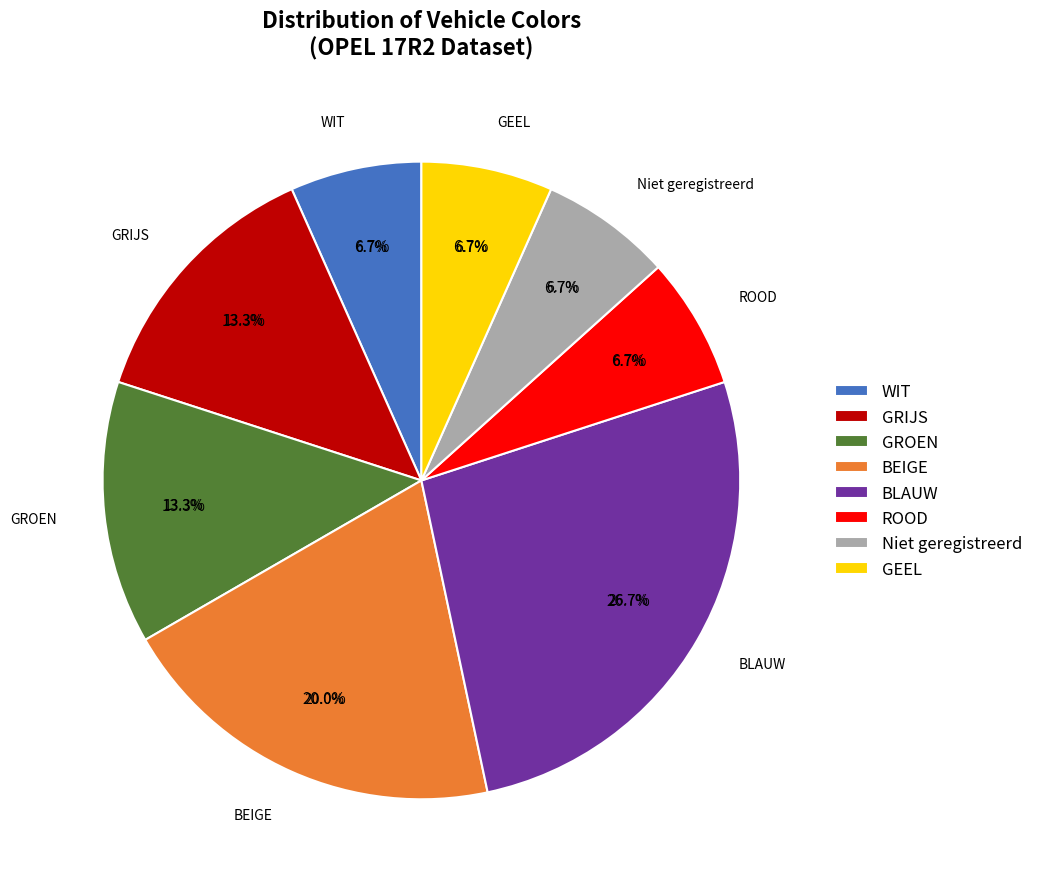

Is there any slice that represents more than half of the pie?

No